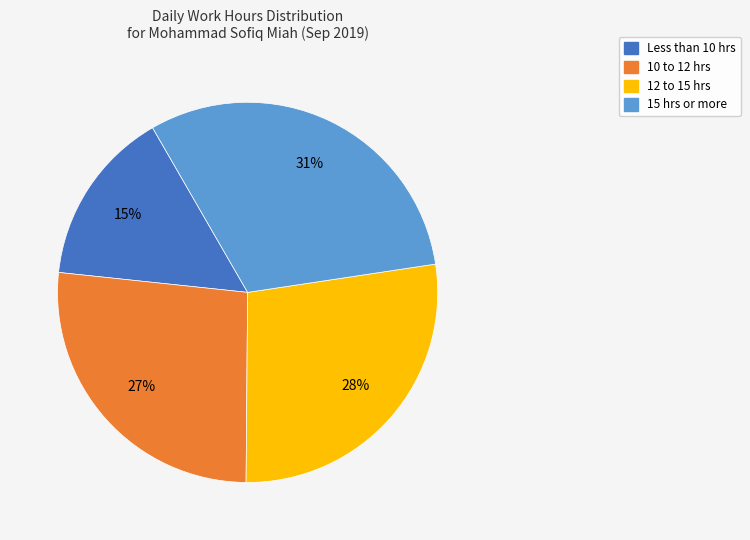

Is there any slice that represents more than half of the pie?

No